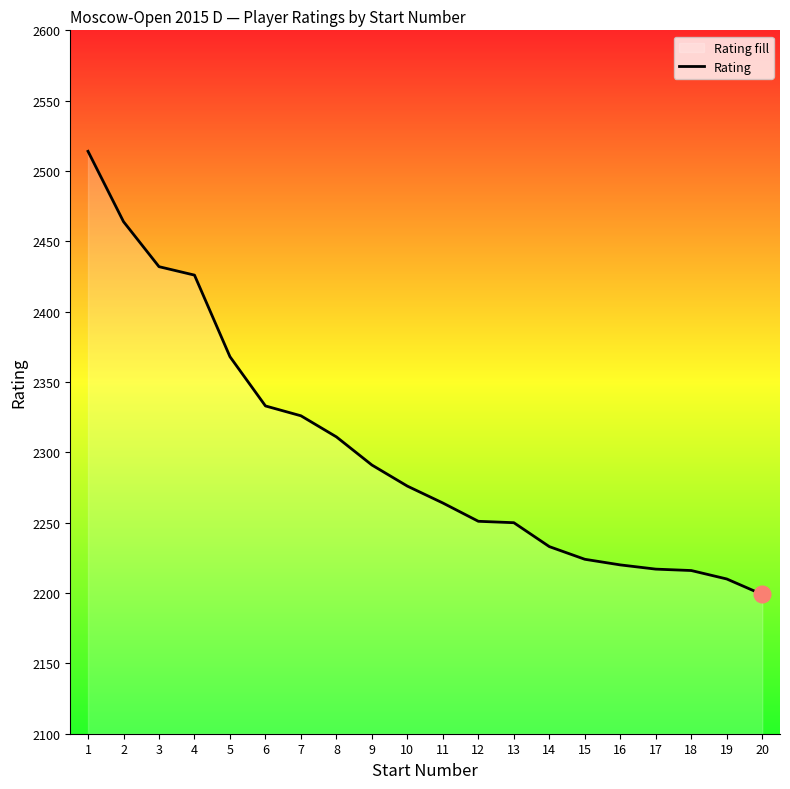

Reading right to left, list all the values displayed in this chart.

2199	2210	2216	2217	2220	2224	2233	2250	2251	2264	2276	2291	2311	2326	2333	2368	2426	2432	2464	2514